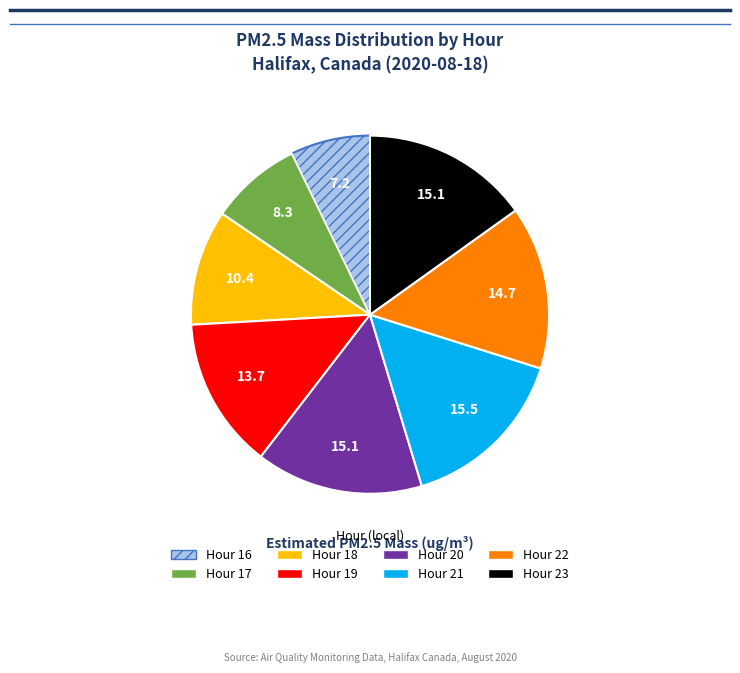

Is there a majority slice in this chart?

No